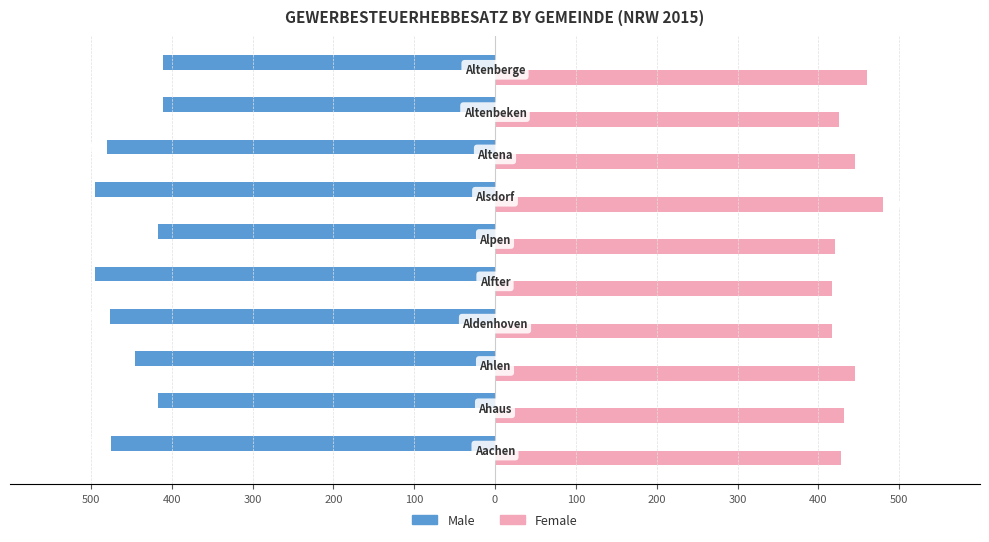

What are all the series names shown in the legend?

Male, Female